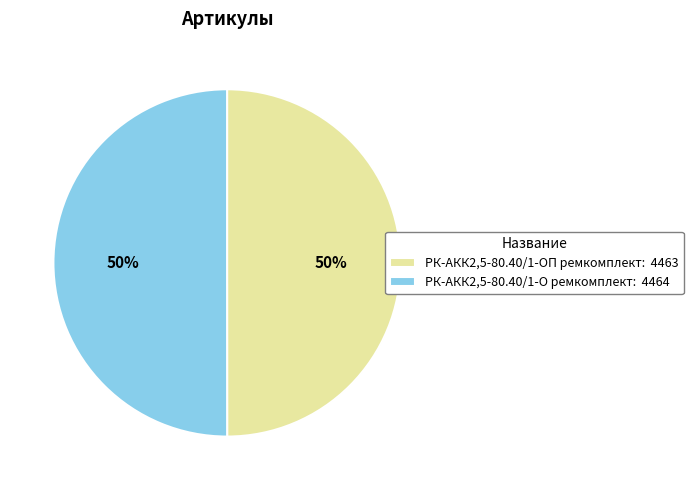

What percentage is the РК-АКК2,5-80.40/1-ОП ремкомплект slice, to the nearest percent?

50%